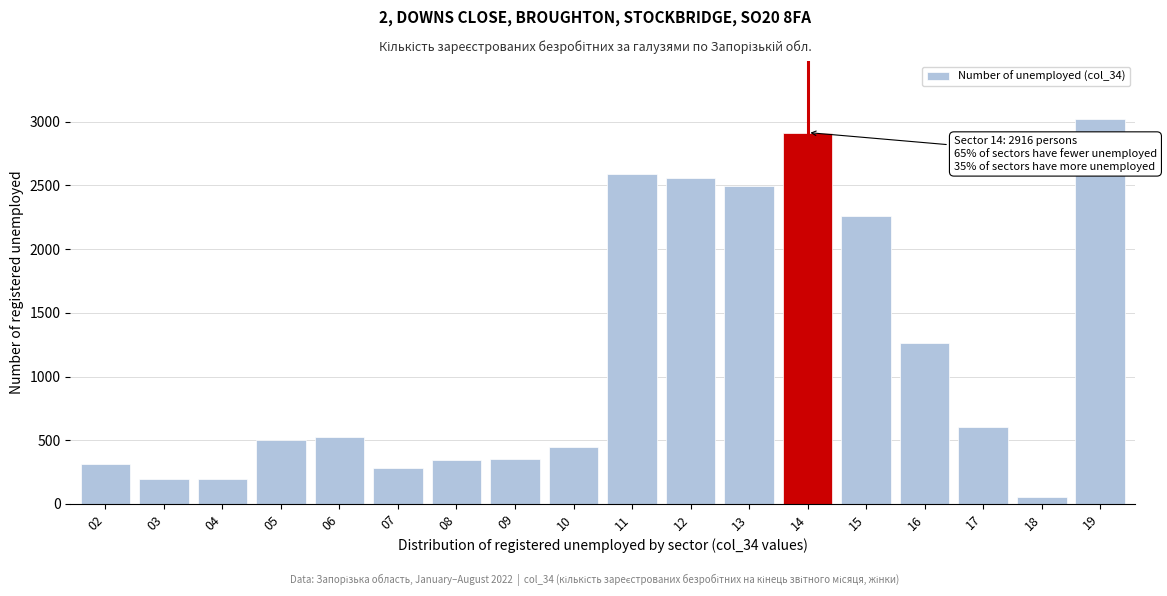

What is the value of the 15th bar from the left?

1261